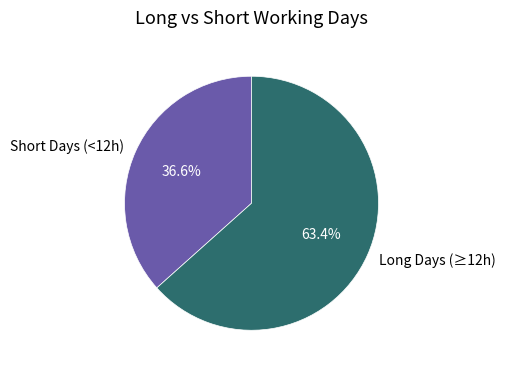

Rank the categories by value from lowest to highest.

Short Days (<12h), Long Days (≥12h)